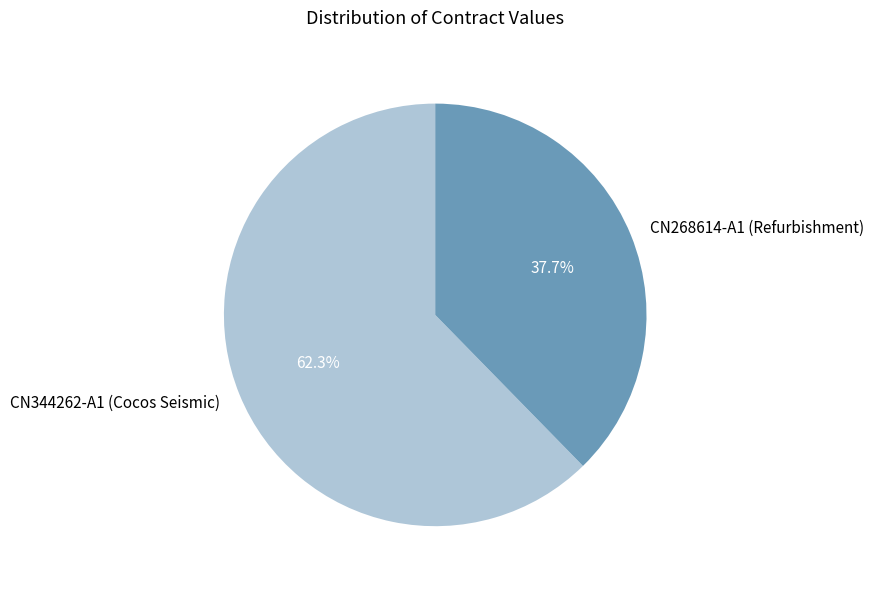

What percentage is NOT represented by CN344262-A1 (Cocos Seismic)?

37.7%